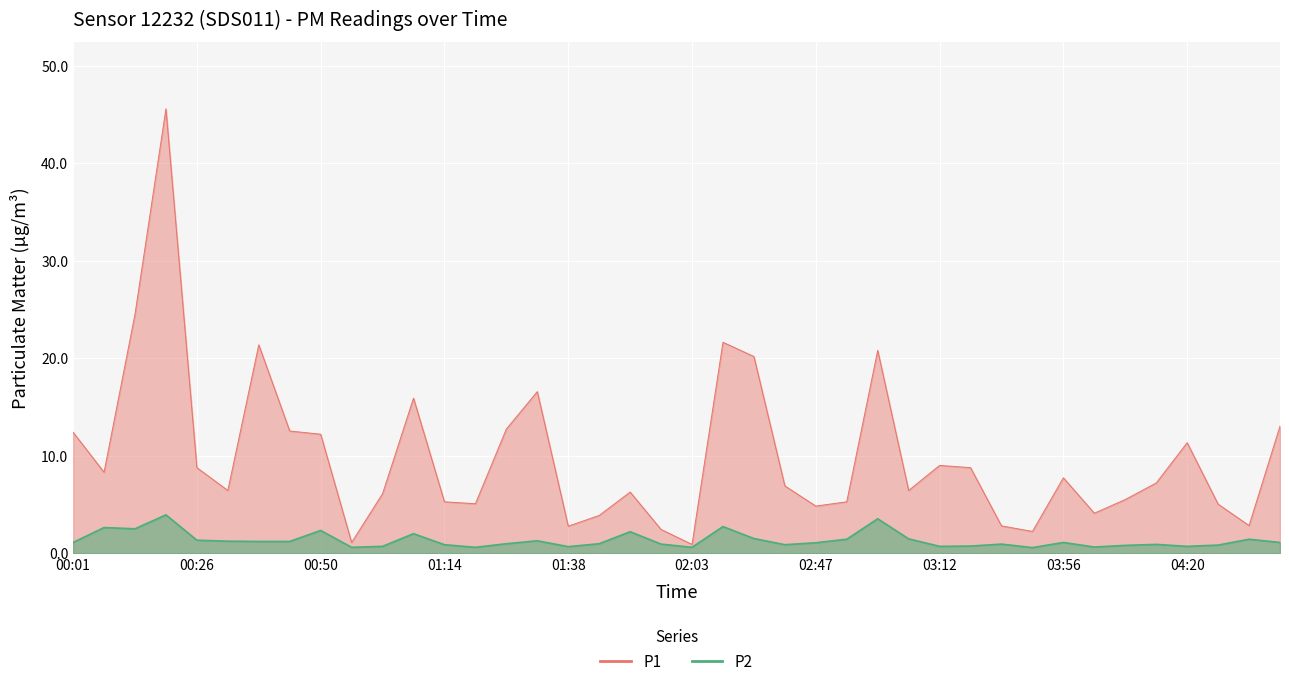

In P1, how many points are lower than both neighbors (excluding endpoints)?

11